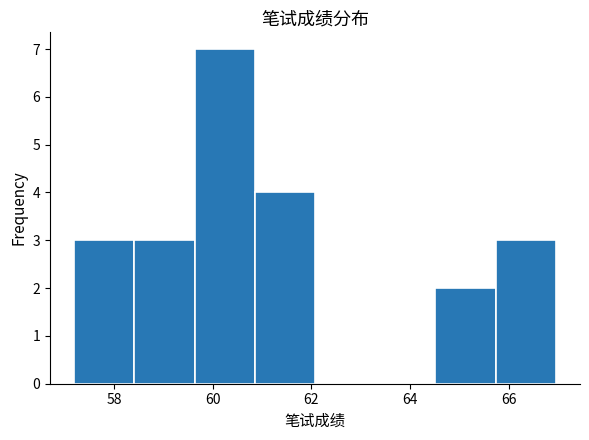

Which range on the x-axis has the tallest bar?

59.6 to 60.8